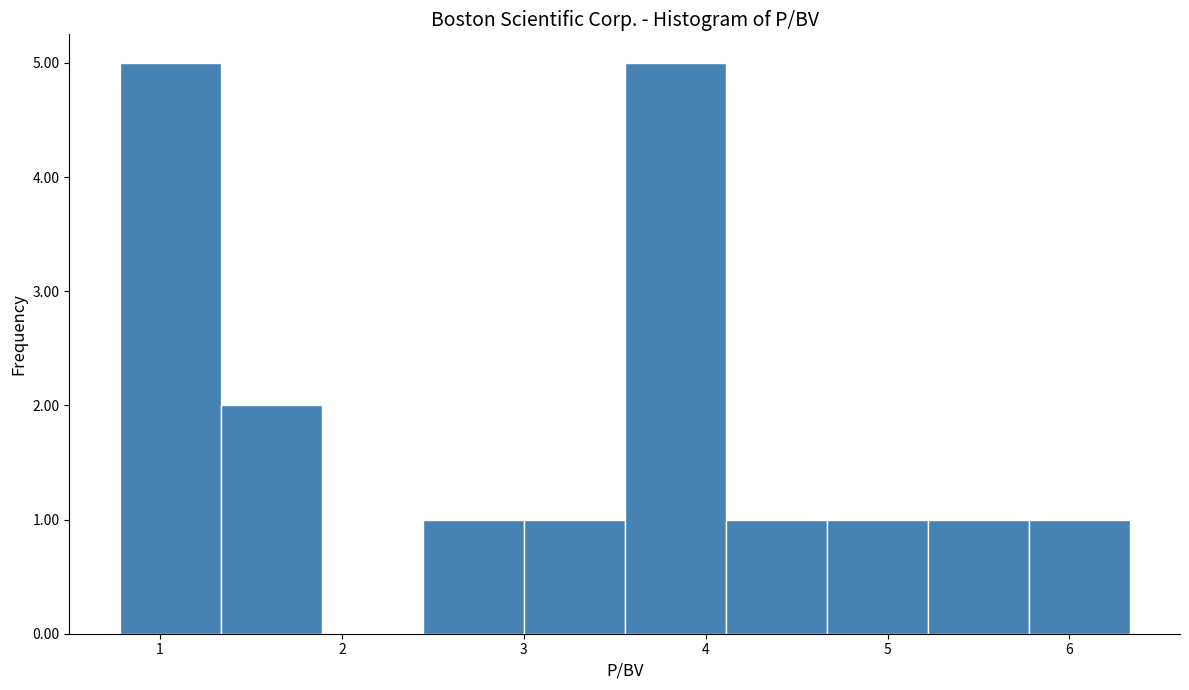

Reading left to right, list every bar in this chart as the range it spans on the x-axis followed by its height. Neither the bar edges nor the heights are printed on the chart, so give them approximately, as read against the axes.

0.8 to 1.3: 5
1.3 to 1.9: 2
1.9 to 2.4: 0
2.4 to 3.0: 1
3.0 to 3.6: 1
3.6 to 4.1: 5
4.1 to 4.7: 1
4.7 to 5.2: 1
5.2 to 5.8: 1
5.8 to 6.3: 1